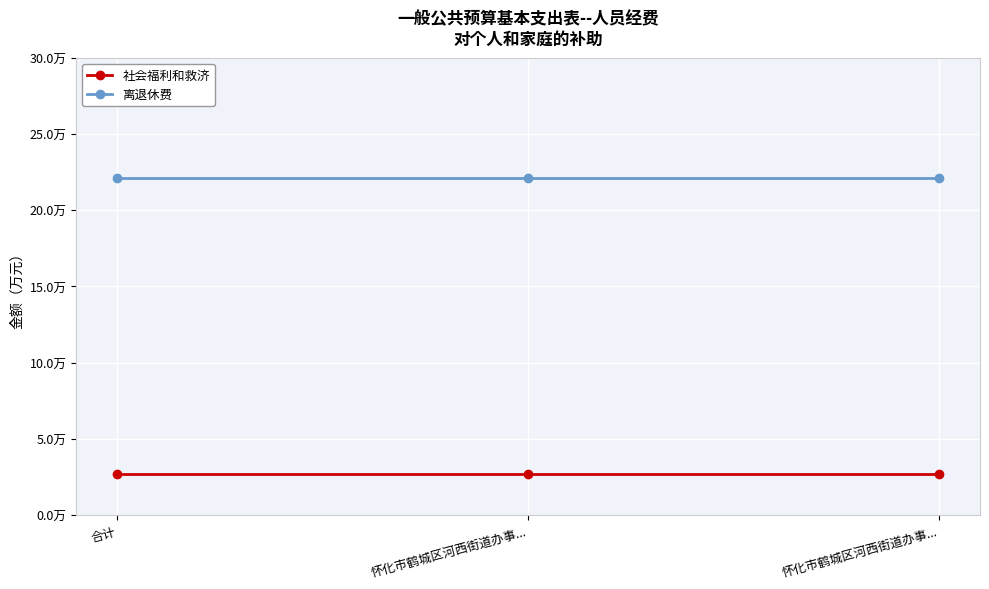

The 离退休费 series shows 10.6 at 怀化市鹤城区河西街道办事.... True or false?

False